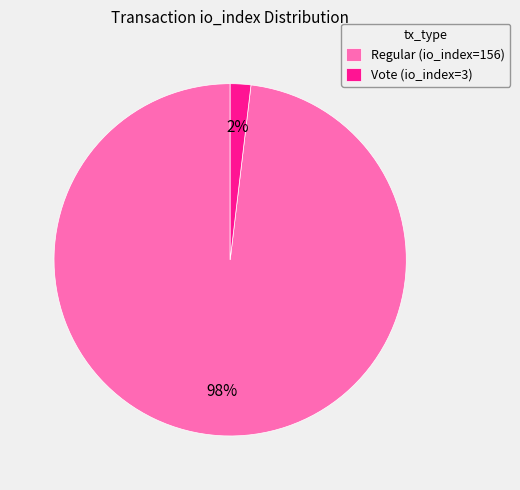

Count the number of slices in the pie.

2